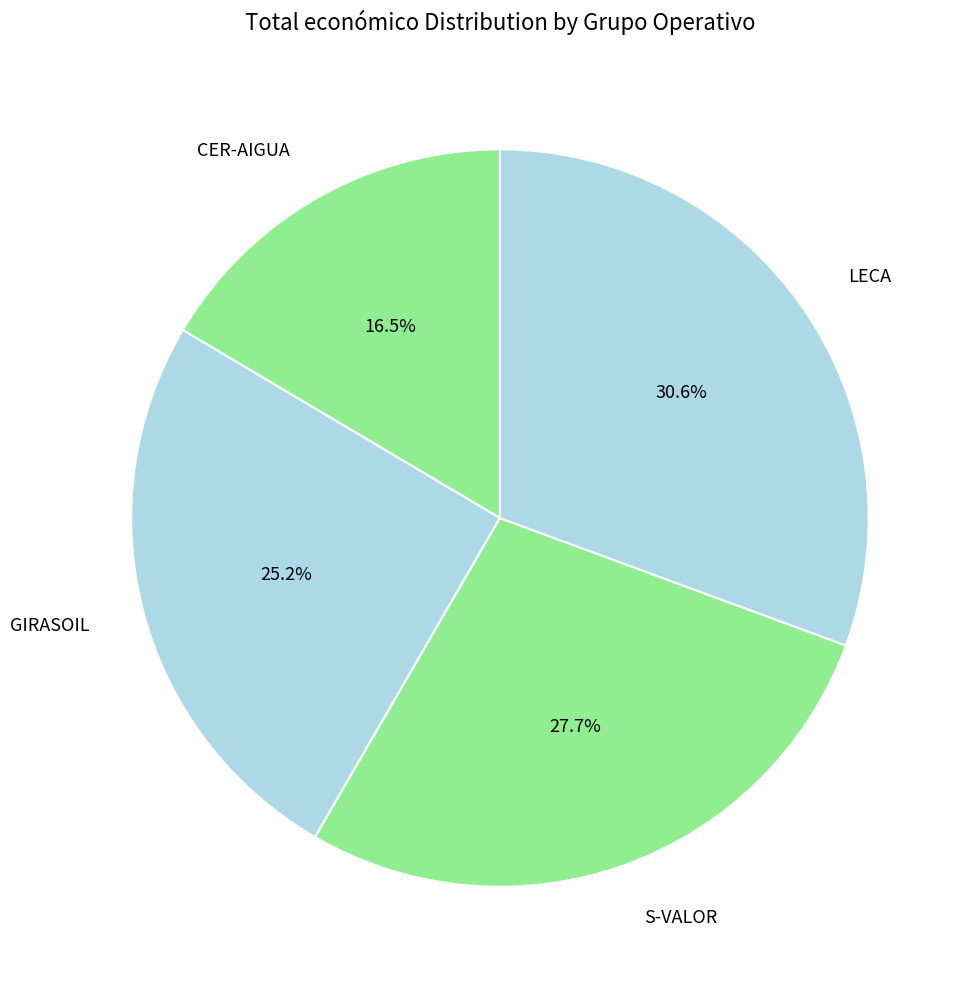

What is the largest slice in the pie chart?

LECA